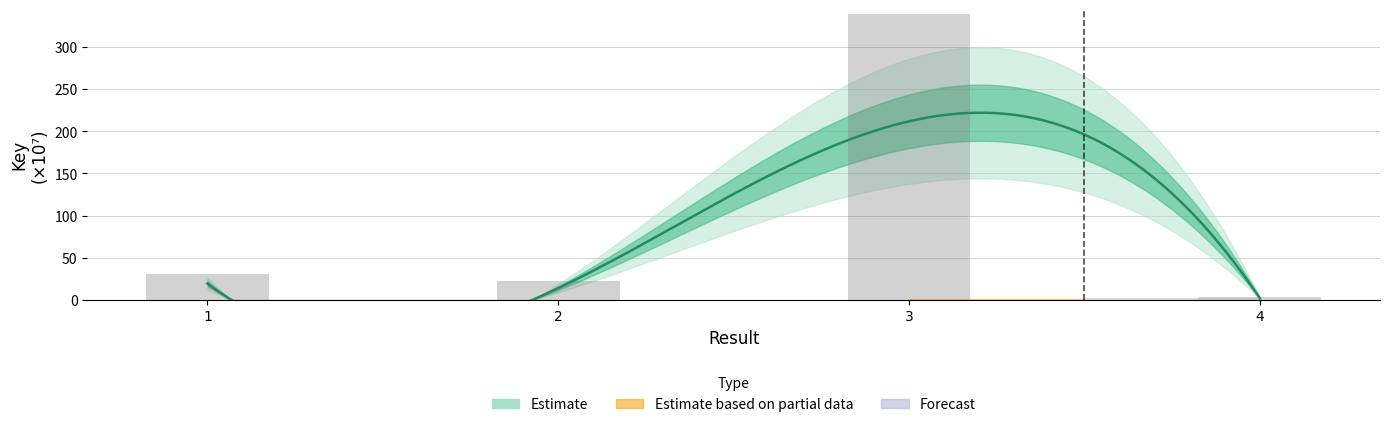

How many values are below 31?

2